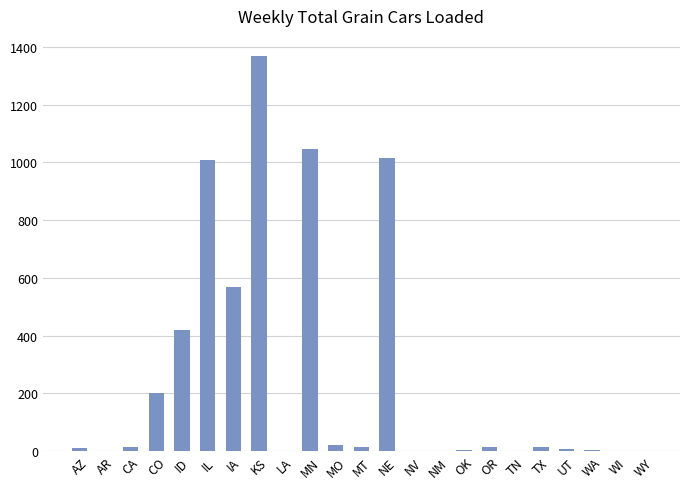

The chart shows a value of 6 at WA. True or false?

True